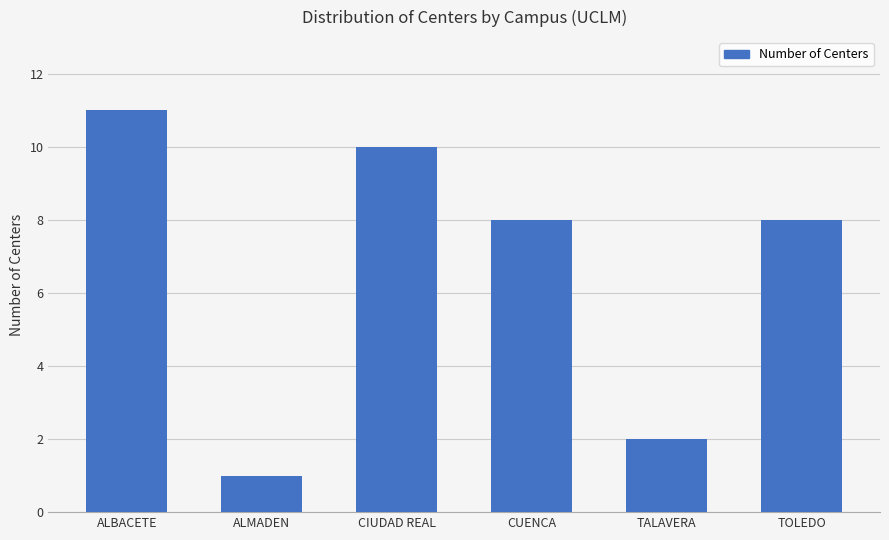

True or false: the data shows 10 at CIUDAD REAL.

True